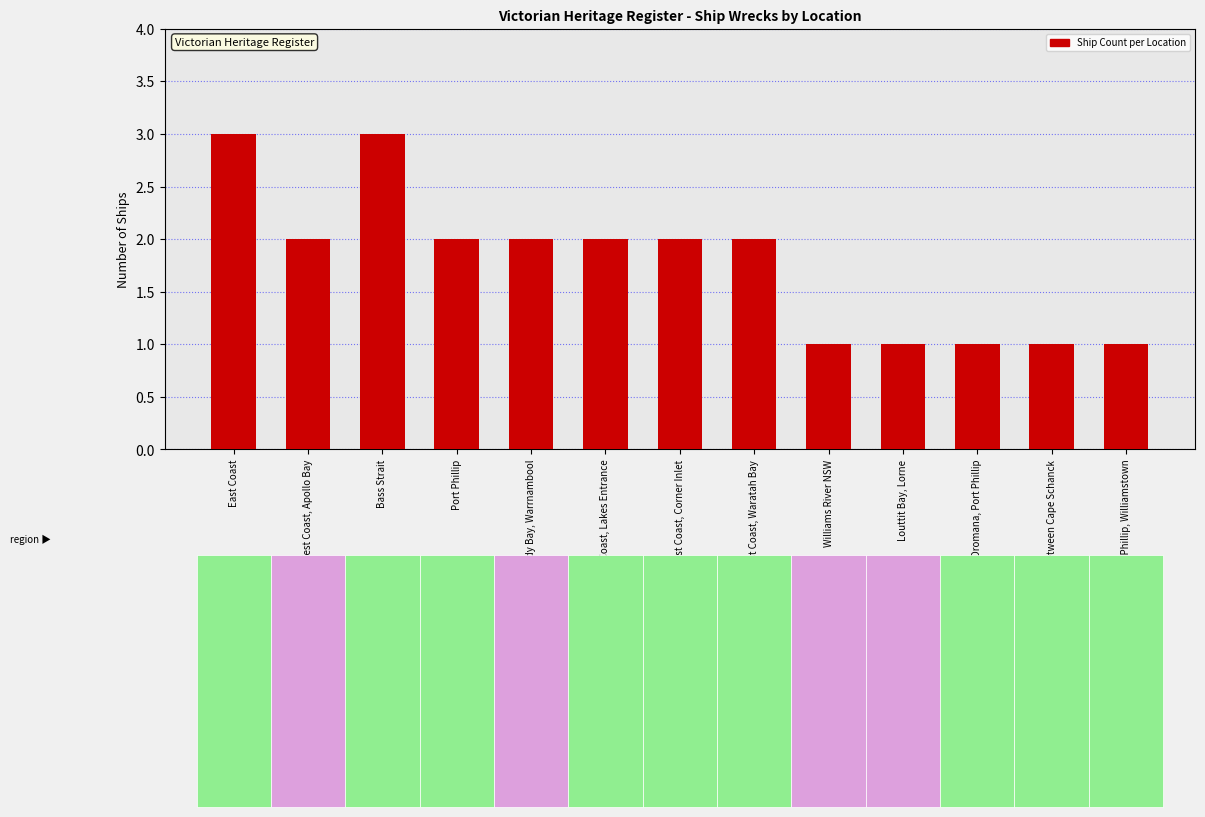

What position from the left is Port Phillip, Williamstown?

13